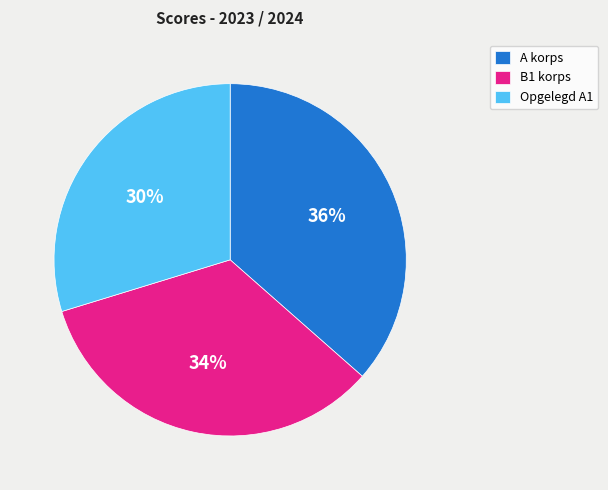

Is there any slice that represents more than half of the pie?

No